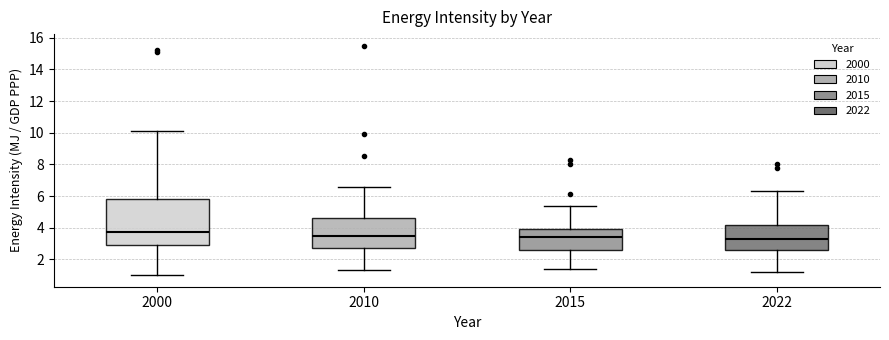

Reading left to right, transcribe this box plot: for each box, give where its median line is, the range the box spans, and where its two whiskers end, as read against the y-axis. The values are not printed on the chart, so give them approximately, as read against the axis.

2000: median 3.8, box 3.0 to 5.8, whiskers 1.0 to 10.2
2010: median 3.6, box 2.8 to 4.6, whiskers 1.4 to 6.6
2015: median 3.4, box 2.6 to 4.0, whiskers 1.4 to 5.4
2022: median 3.4, box 2.6 to 4.2, whiskers 1.2 to 6.4